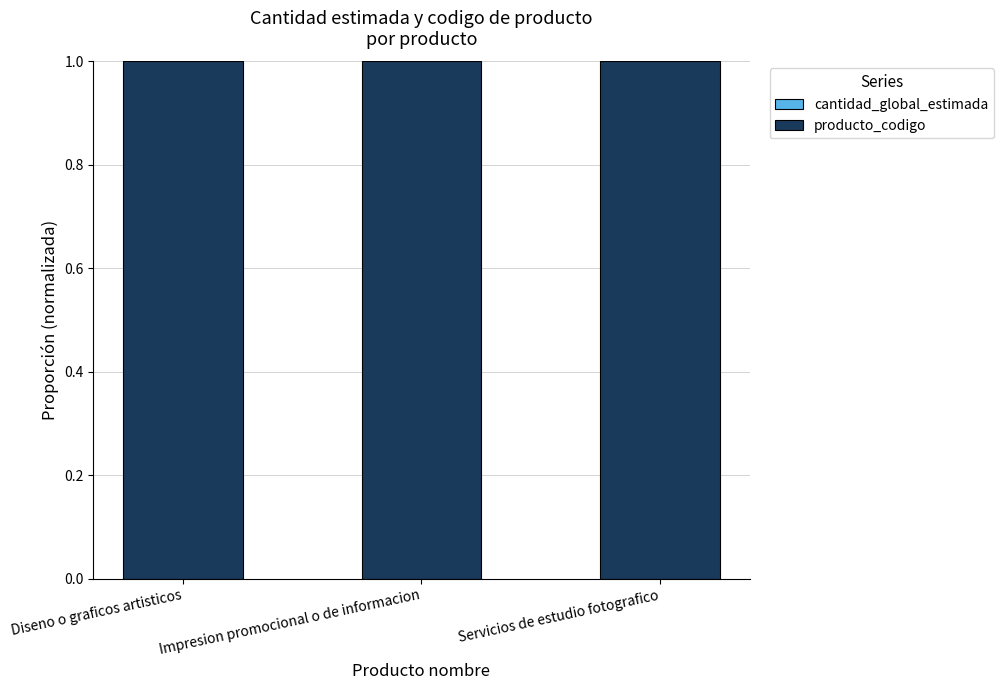

Does the chart contain stacked bars?

Yes